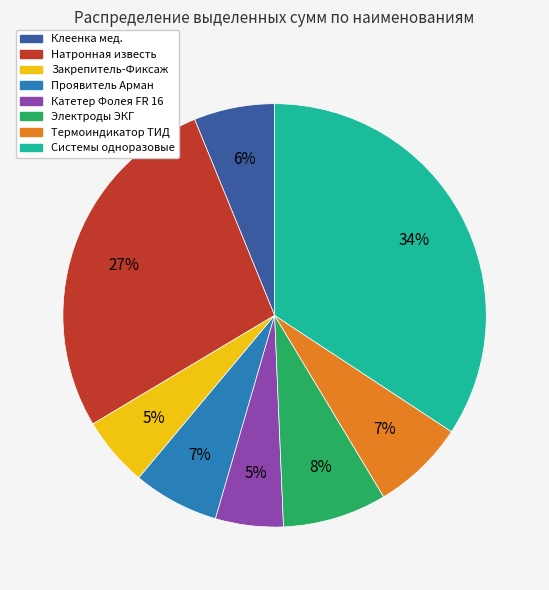

Between Натронная известь and Термоиндикатор ТИД, which is larger?

Натронная известь